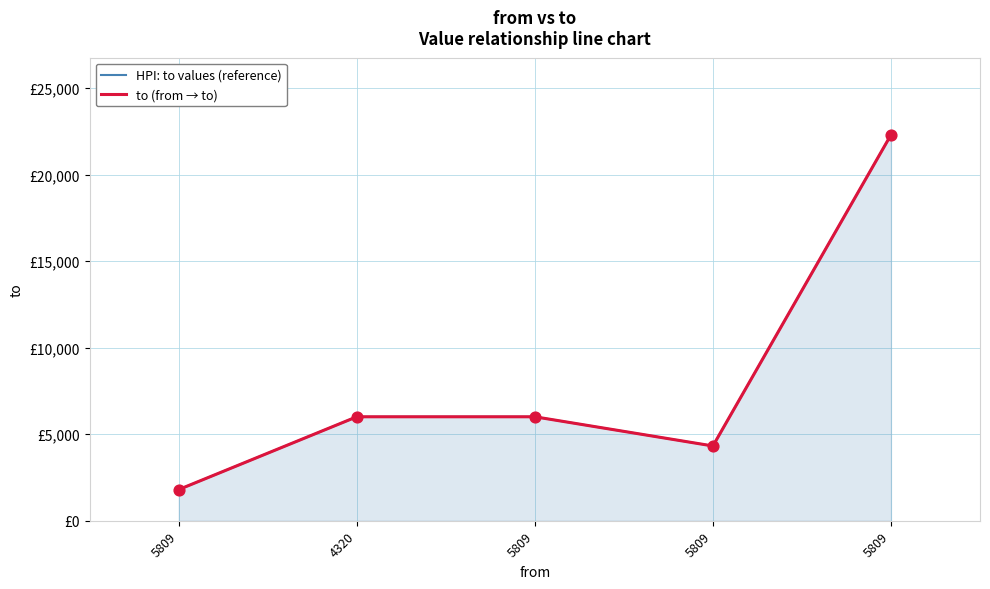

Which series reaches the maximum Y coordinate?

HPI: to values (reference)